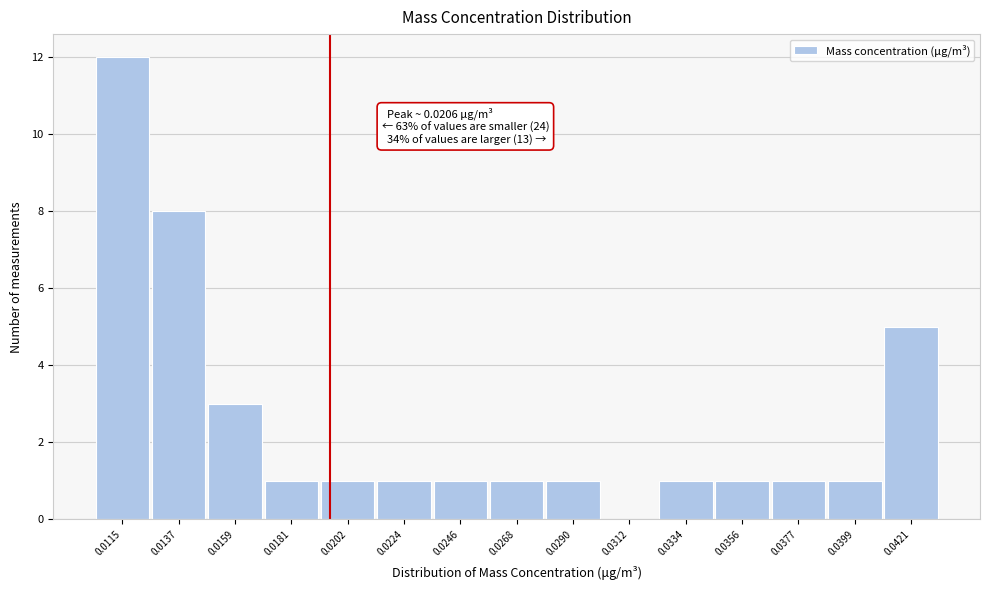

Reading left to right, extract all data points from this chart.

0.0115=12	0.0137=8	0.0159=3	0.0181=1	0.0202=1	0.0224=1	0.0246=1	0.0268=1	0.0290=1	0.0312=0	0.0334=1	0.0356=1	0.0377=1	0.0399=1	0.0421=5